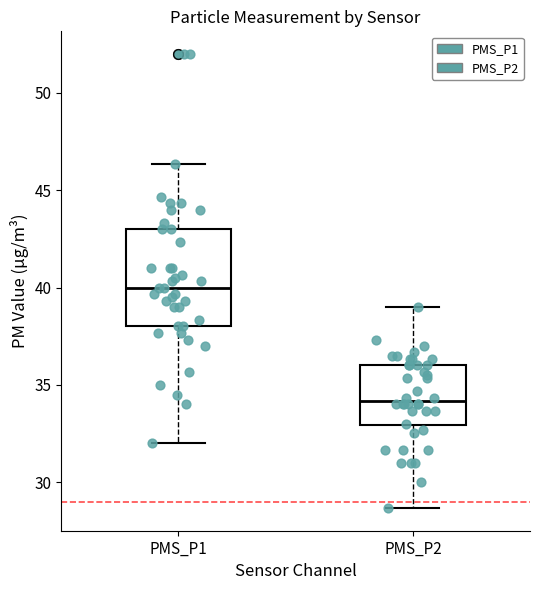

Reading left to right, transcribe this box plot: for each box, give where its median line is, the range the box spans, and where its two whiskers end, as read against the y-axis. The values are not printed on the chart, so give them approximately, as read against the axis.

PMS_P1: median 40.0, box 38.0 to 43.0, whiskers 32.0 to 46.5
PMS_P2: median 34.0, box 33.0 to 36.0, whiskers 28.5 to 39.0